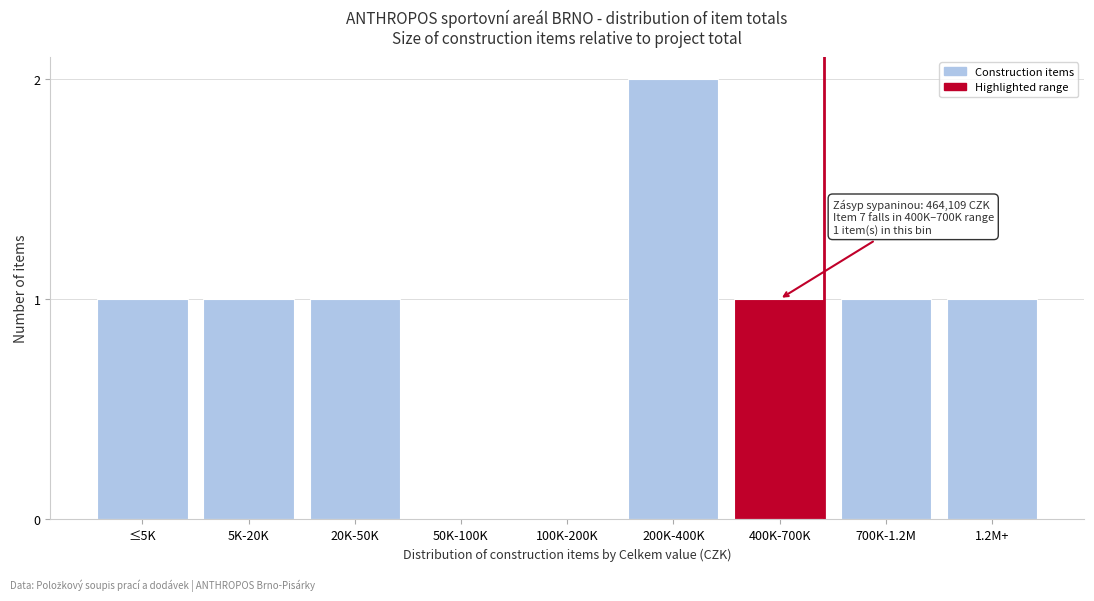

Reading left to right, list all the values displayed in this chart.

≤5K=1	5K-20K=1	20K-50K=1	50K-100K=0	100K-200K=0	200K-400K=2	400K-700K=1	700K-1.2M=1	1.2M+=1